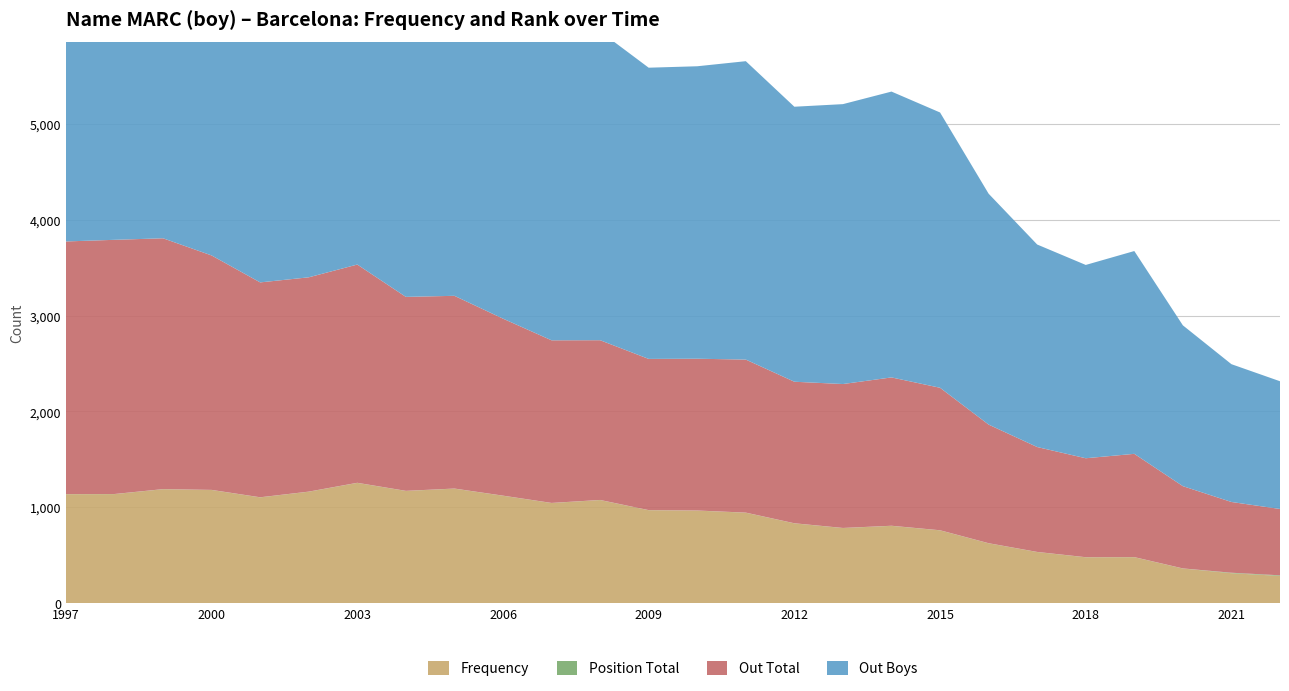

Reading right to left, what are all the values shown in this chart?

Frequency: 2022=285	2021=313	2020=362	2019=480	2018=479	2017=534	2016=625	2015=760	2014=807	2013=784	2012=833	2011=944	2010=966	2009=970	2008=1076	2007=1045	2006=1121	2005=1195	2004=1171	2003=1255	2002=1163	2001=1104	2000=1181	1999=1189	1998=1138	1997=1137
Position Total: 2022=6	2021=5	2020=1	2019=1	2018=1	2017=1	2016=1	2015=1	2014=1	2013=1	2012=1	2011=1	2010=1	2009=1	2008=1	2007=1	2006=1	2005=1	2004=1	2003=1	2002=1	2001=1	2000=1	1999=1	1998=1	1997=1
Out Total: 2022=692	2021=738	2020=858	2019=1077	2018=1032	2017=1094	2016=1237	2015=1486	2014=1547	2013=1501	2012=1476	2011=1596	2010=1583	2009=1577	2008=1666	2007=1696	2006=1846	2005=2010	2004=2023	2003=2276	2002=2235	2001=2241	2000=2445	1999=2616	1998=2651	1997=2635
Out Boys: 2022=1332	2021=1437	2020=1677	2019=2115	2018=2016	2017=2112	2016=2408	2015=2871	2014=2981	2013=2919	2012=2868	2011=3112	2010=3050	2009=3037	2008=3221	2007=3295	2006=3566	2005=3874	2004=3929	2003=4406	2002=4341	2001=4363	2000=4733	1999=5091	1998=5087	1997=5090